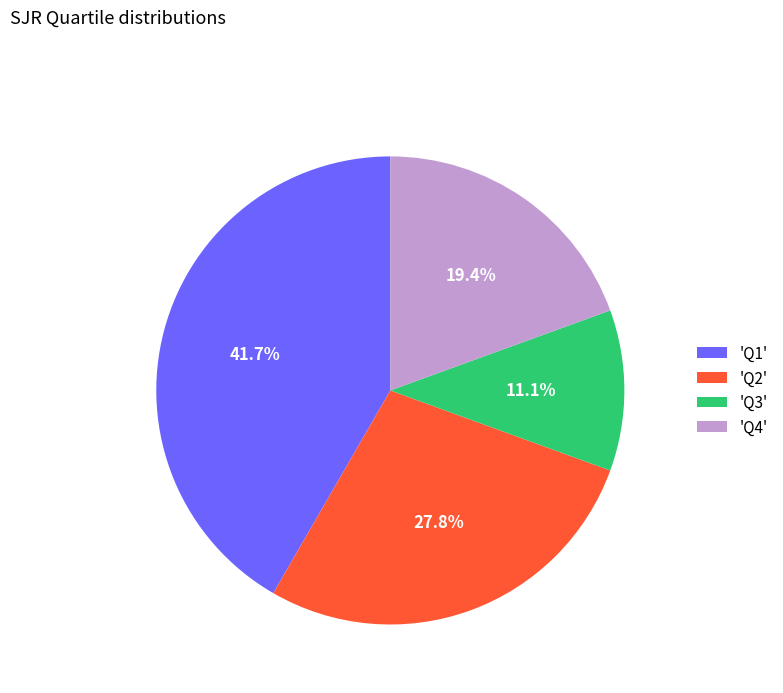

Approximately how many times larger is the value at 'Q2' compared to 'Q1'?

0.7